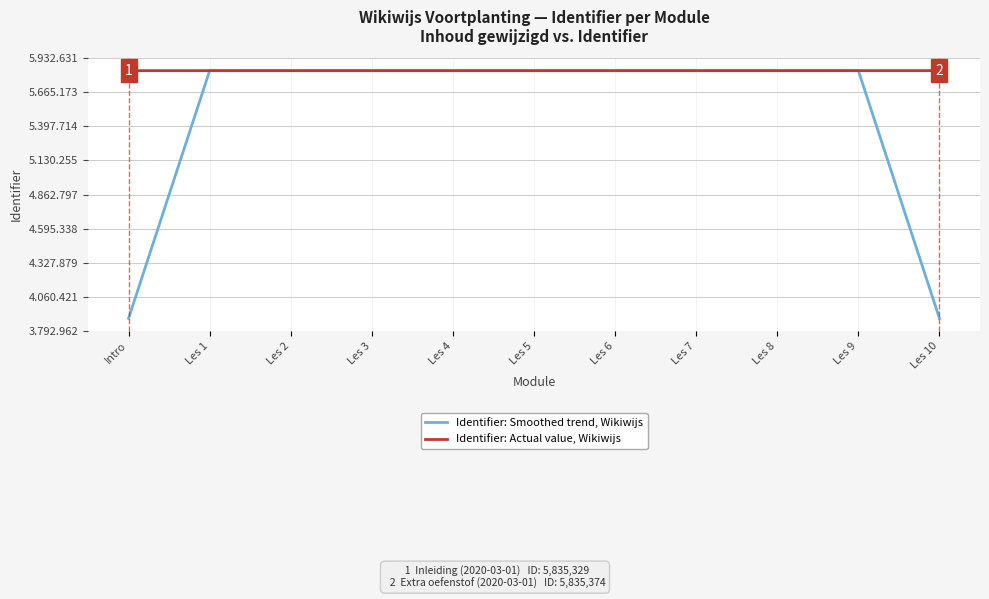

The Identifier: Smoothed trend, Wikiwijs series shows 3890247.7 at Les 10. True or false?

True